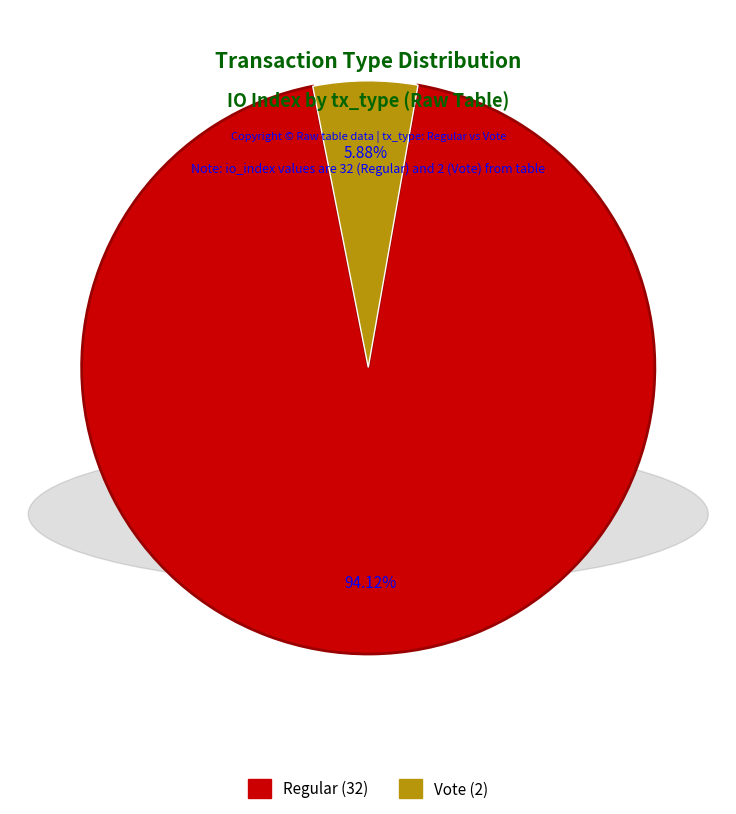

Which has a higher value, Regular or Vote?

Regular